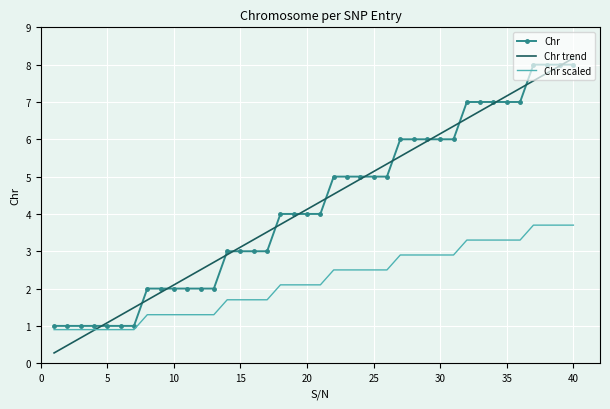

Reading left to right, list all the values displayed in this chart.

Chr: 1.0	1.0	1.0	1.0	1.0	1.0	1.0	2.0	2.0	2.0	2.0	2.0	2.0	3.0	3.0	3.0	3.0	4.0	4.0	4.0	4.0	5.0	5.0	5.0	5.0	5.0	6.0	6.0	6.0	6.0	6.0	7.0	7.0	7.0	7.0	7.0	8.0	8.0	8.0	8.0
Chr trend: 0.3	0.5	0.7	0.9	1.1	1.3	1.5	1.7	1.9	2.1	2.3	2.5	2.7	2.9	3.1	3.3	3.5	3.7	3.9	4.1	4.3	4.5	4.7	4.9	5.1	5.3	5.5	5.7	5.9	6.1	6.4	6.6	6.8	7.0	7.2	7.4	7.6	7.8	8.0	8.2
Chr scaled: 0.9	0.9	0.9	0.9	0.9	0.9	0.9	1.3	1.3	1.3	1.3	1.3	1.3	1.7	1.7	1.7	1.7	2.1	2.1	2.1	2.1	2.5	2.5	2.5	2.5	2.5	2.9	2.9	2.9	2.9	2.9	3.3	3.3	3.3	3.3	3.3	3.7	3.7	3.7	3.7